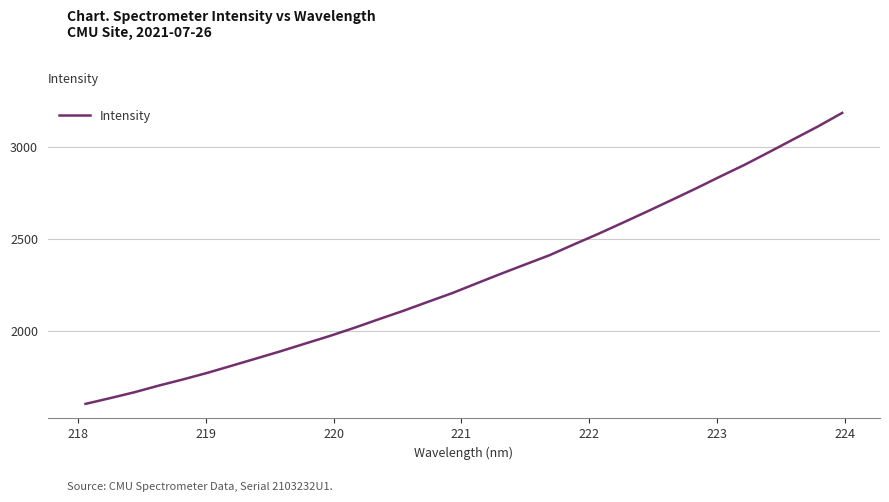

What is the minimum value shown in the chart?

1604.6